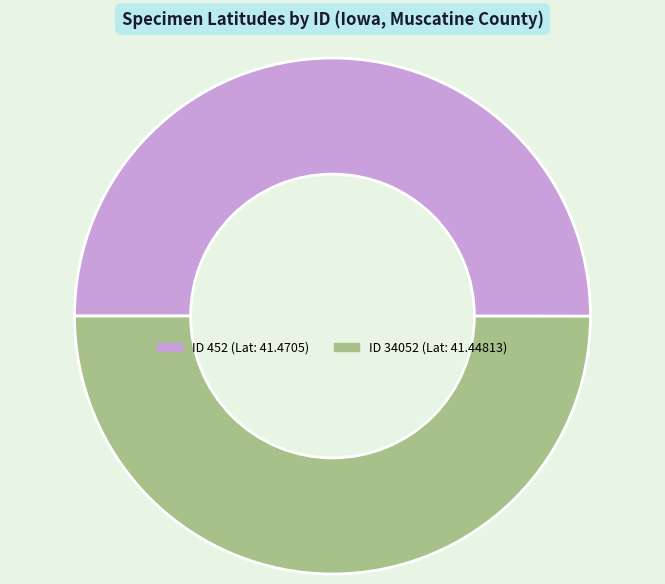

How many segments does this pie chart have?

2